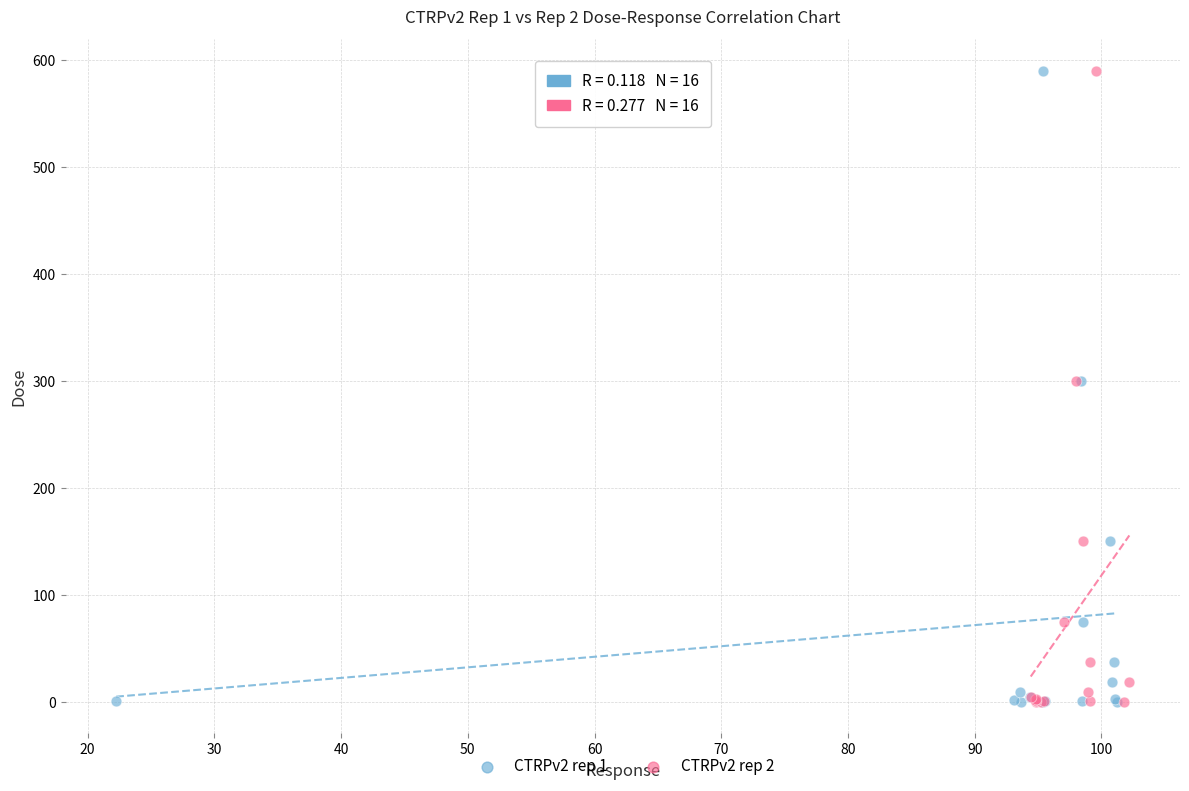

What are all the series names shown in the legend?

CTRPv2 rep 1, CTRPv2 rep 2